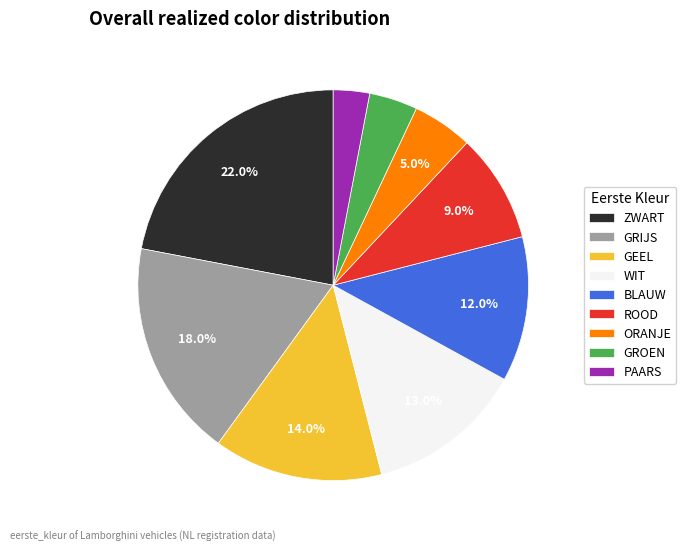

True or false: ZWART accounts for 30% of the total.

False